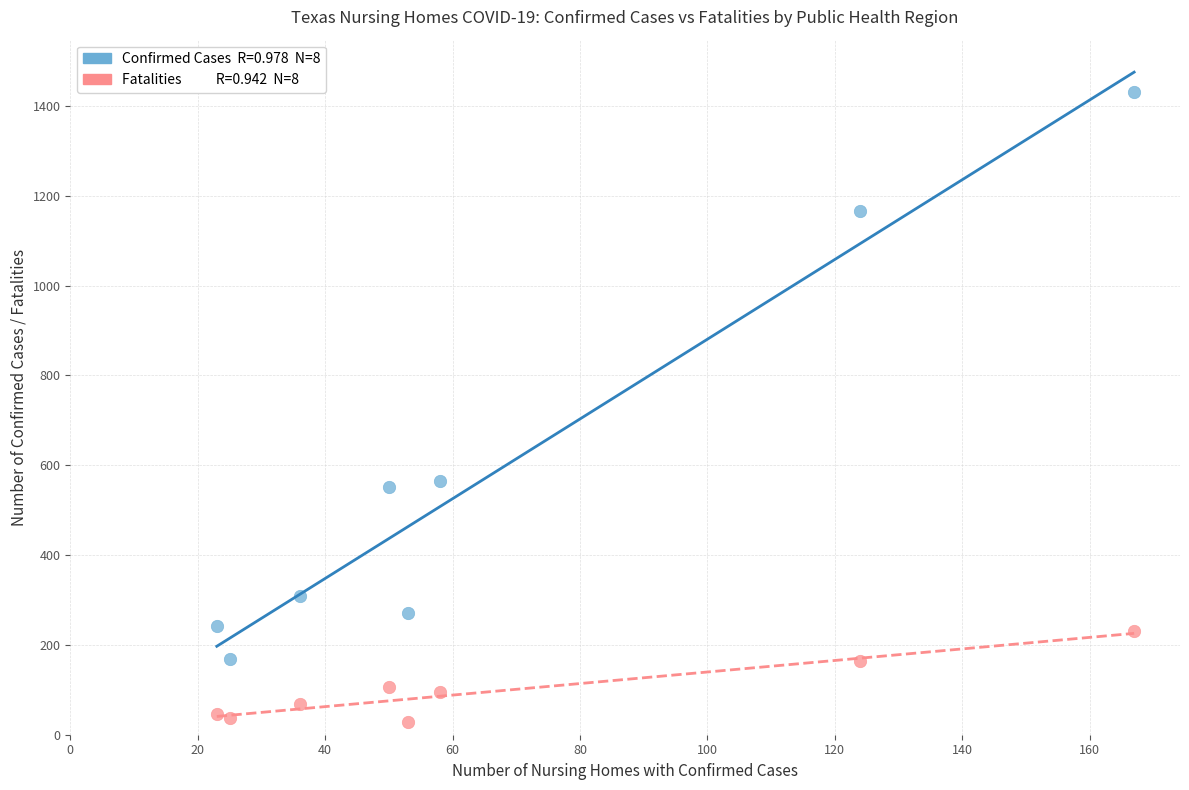

Across all data points, what is the range of X values (max minus min)?

144